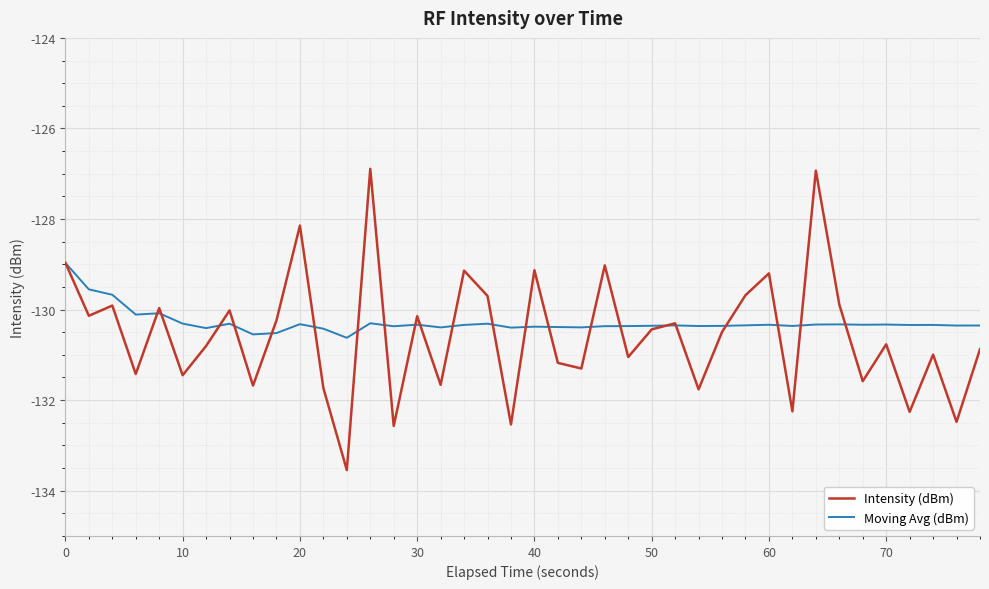

Which series has the widest spread of values?

Intensity (dBm)